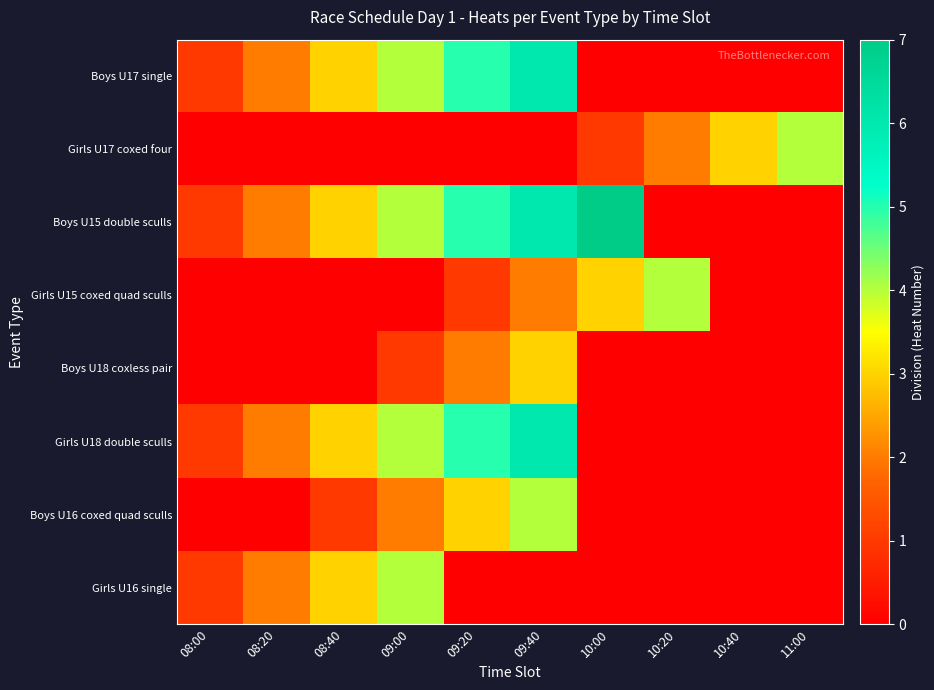

Which category has the lowest value across all series?

10:00